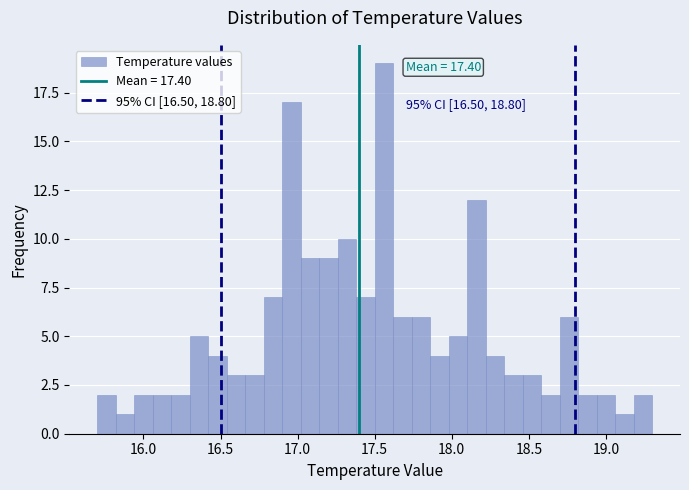

Around what value on the x-axis is the tallest bar? Give the approximate position of its centre, as read against the axis.

17.55